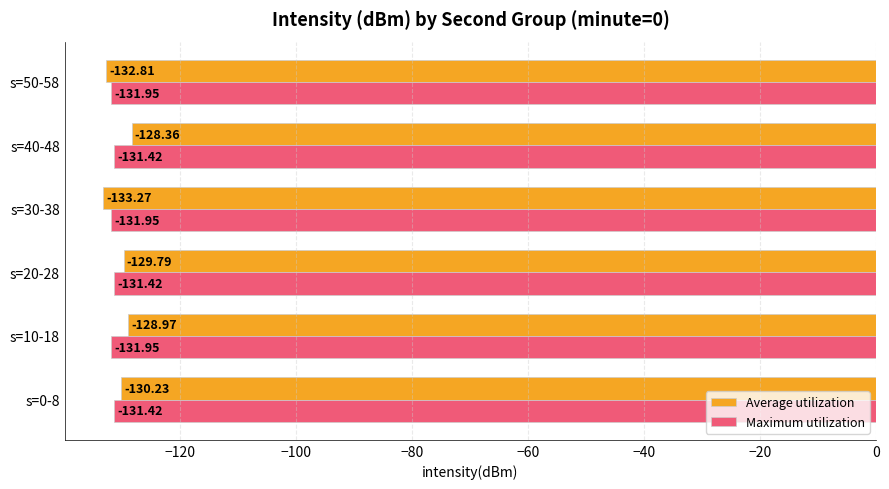

At which category is the sum across all series the highest?

s=40-48